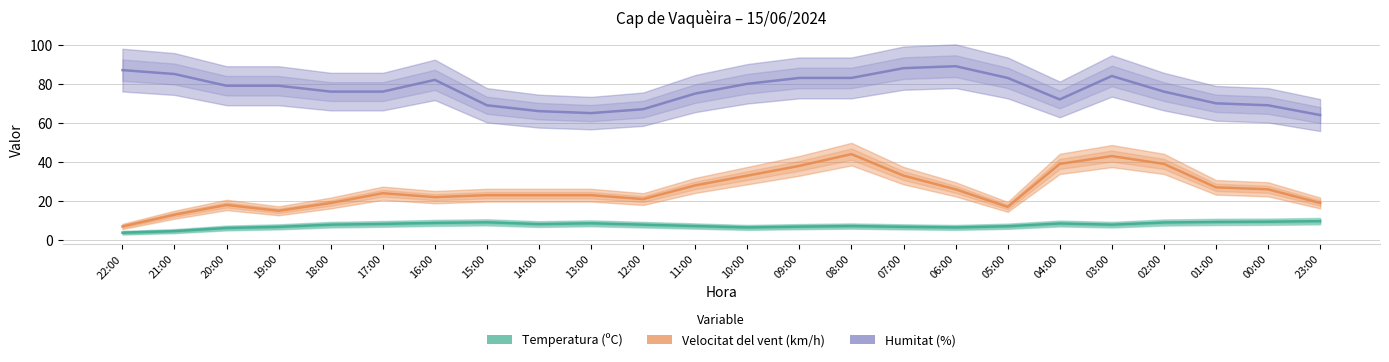

How many interior local valleys does the Velocitat del vent (km/h) series have?

4